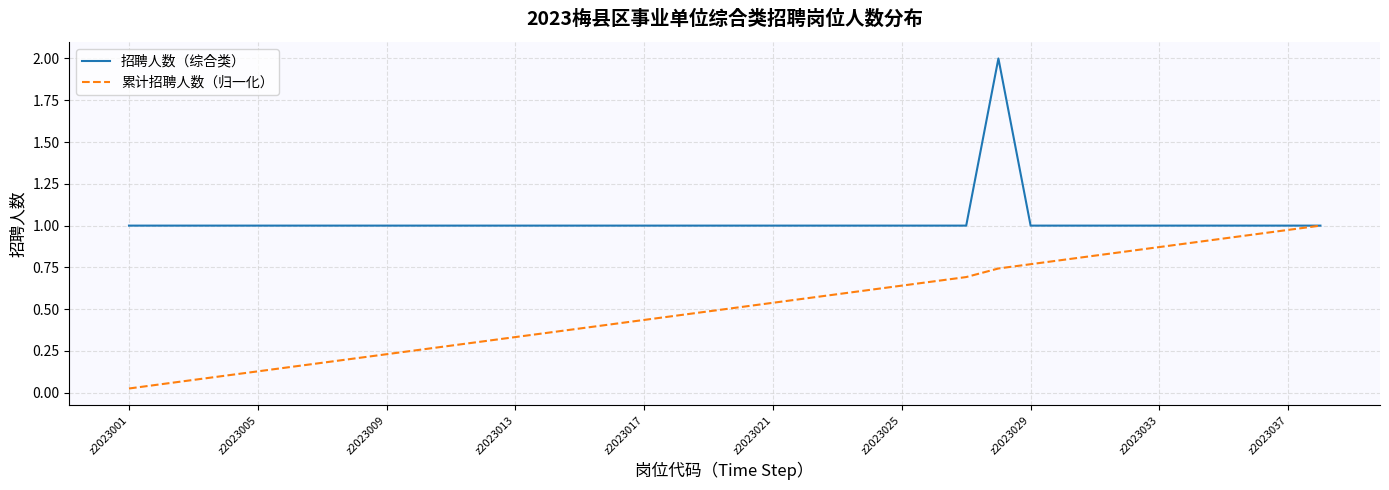

Rank the series by their average value, from highest to lowest.

招聘人数（综合类）, 累计招聘人数（归一化）